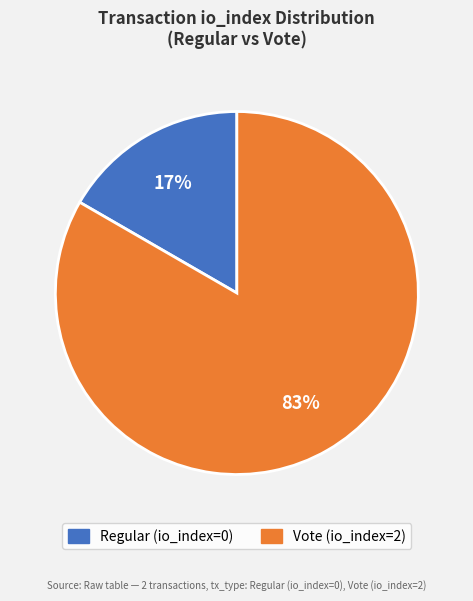

What percentage is the Vote slice, to the nearest percent?

83%